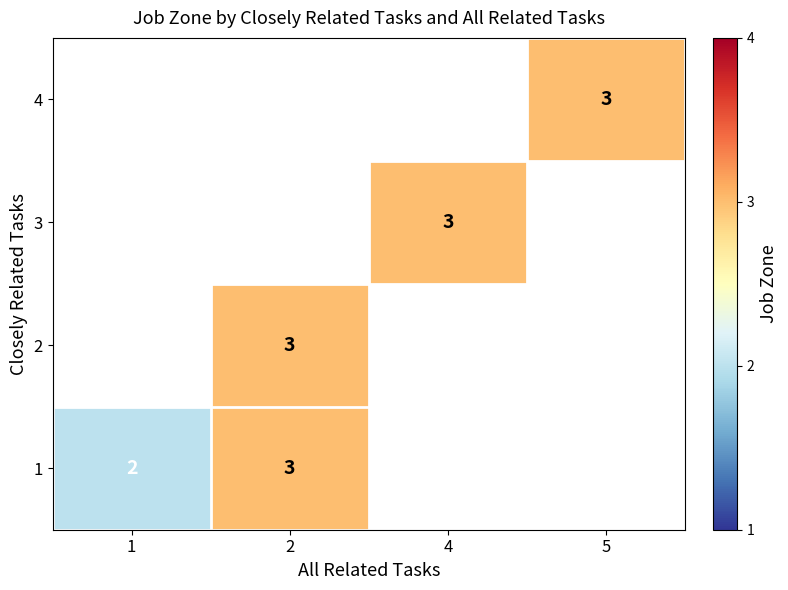

True or false: 4 has a value of 3 at 5.

True